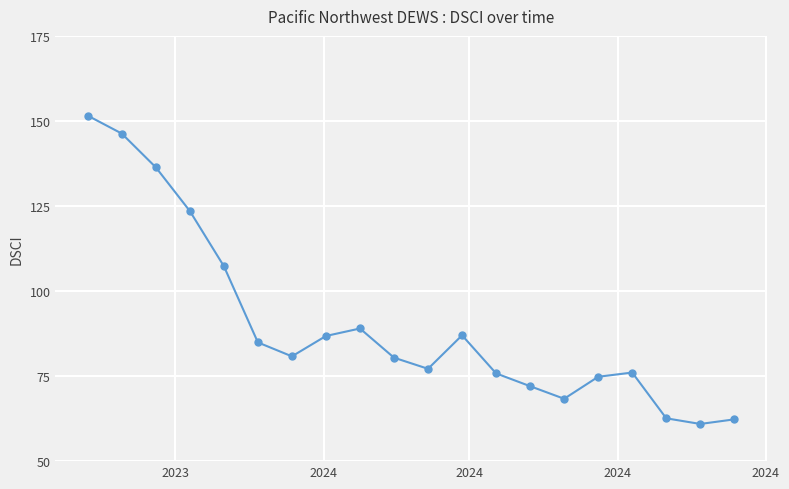

What is the difference between the maximum and minimum values?

90.6